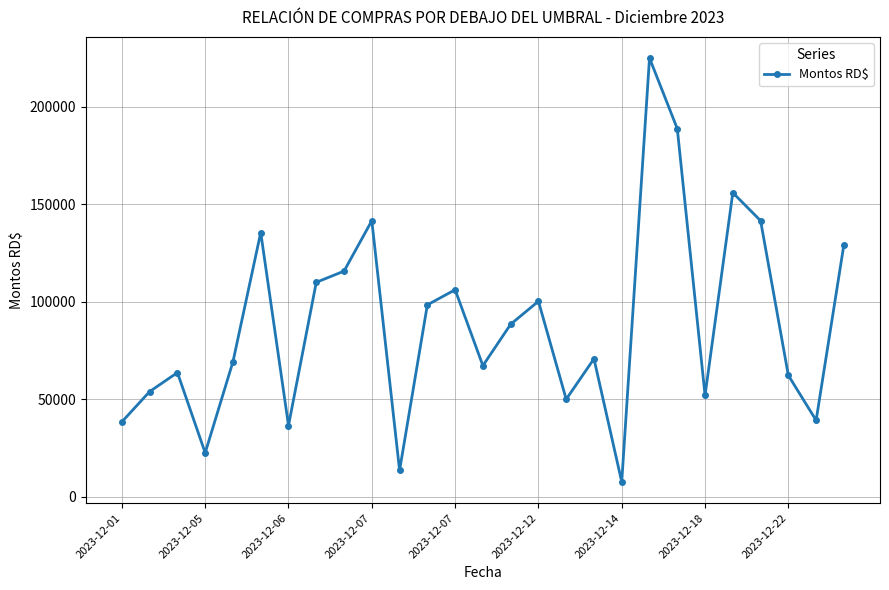

What is the smallest value displayed?

7670.0